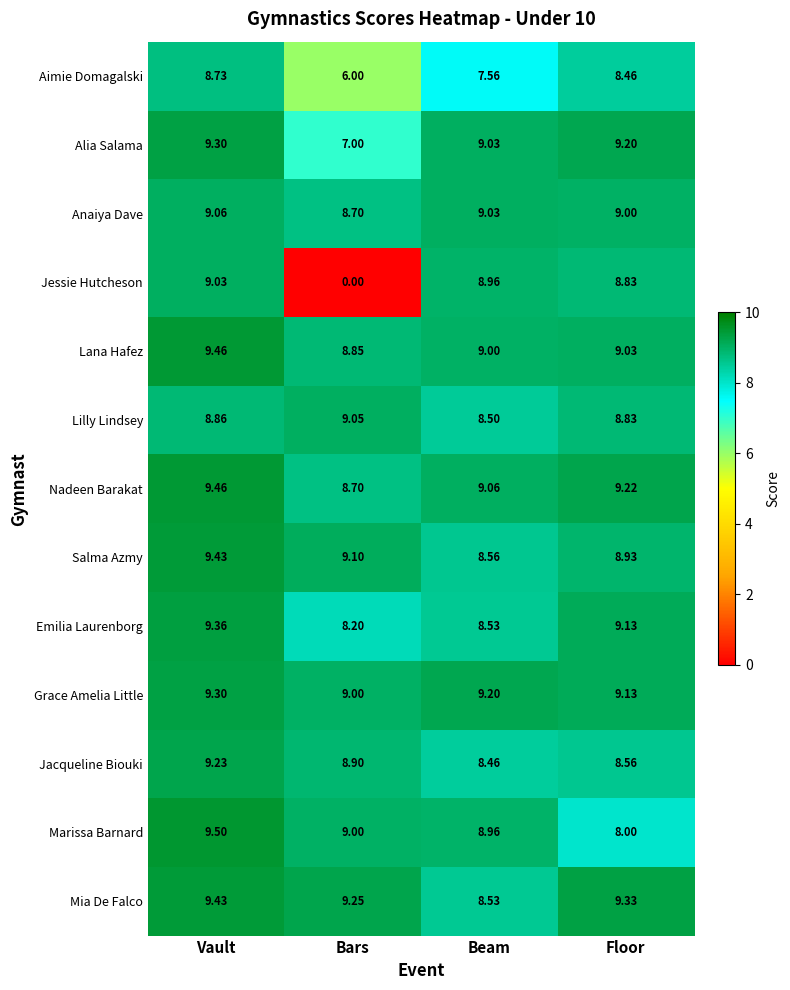

Where does the Nadeen Barakat series first go above 9?

Vault